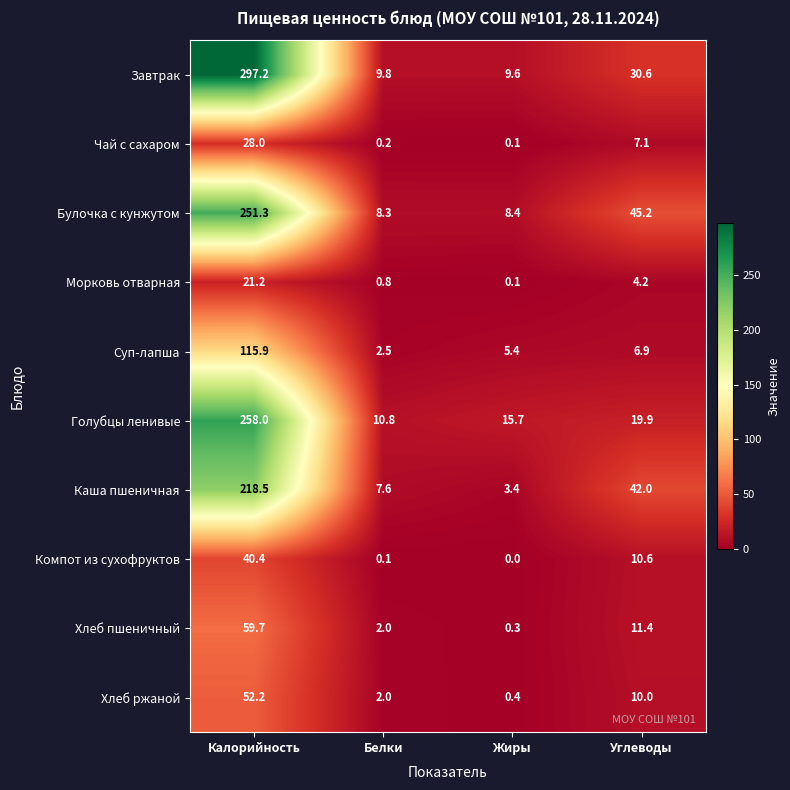

At how many categories does at least one series exceed 235?

1